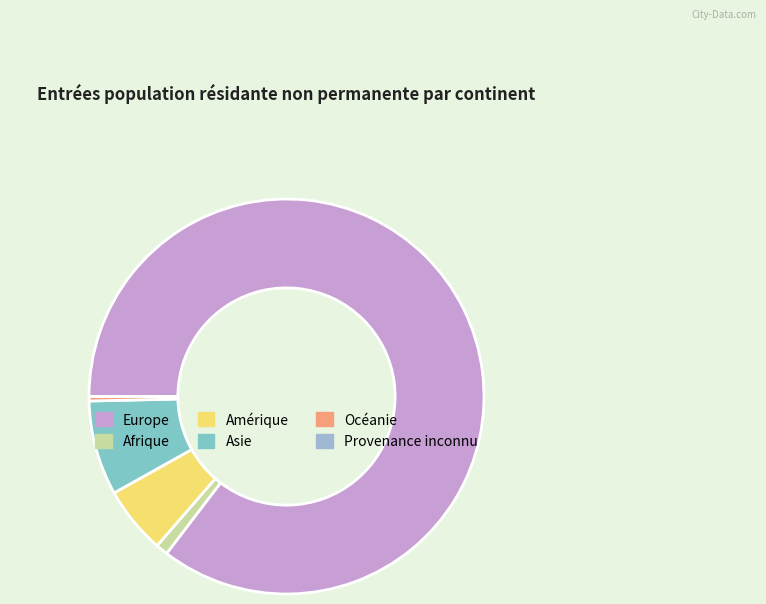

Rank the categories by value from highest to lowest.

Europe, Asie, Amérique, Afrique, Océanie, Provenance inconnu